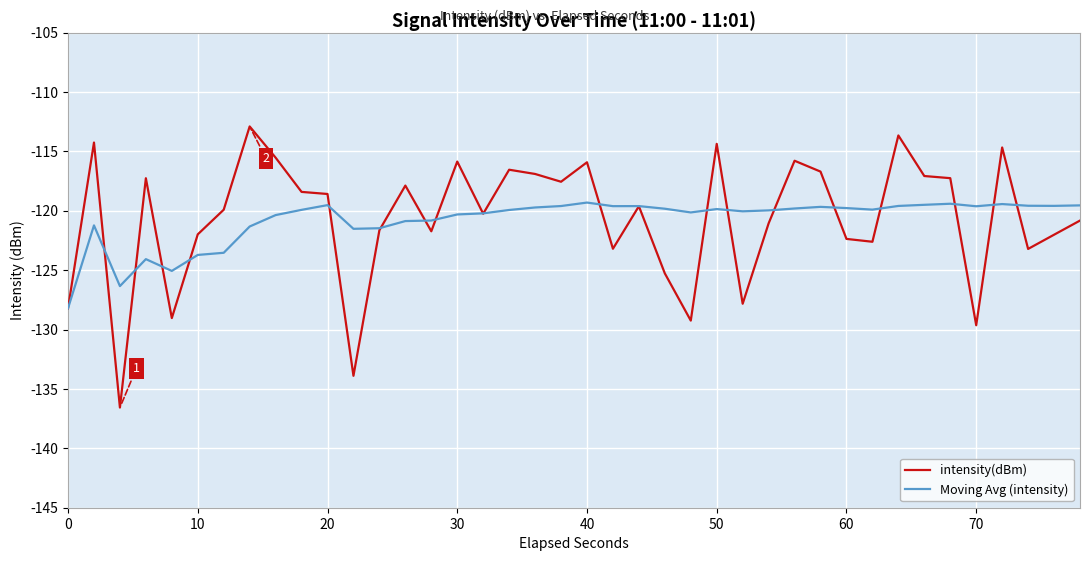

What is the lowest value of the Moving Avg (intensity) series?

-128.2